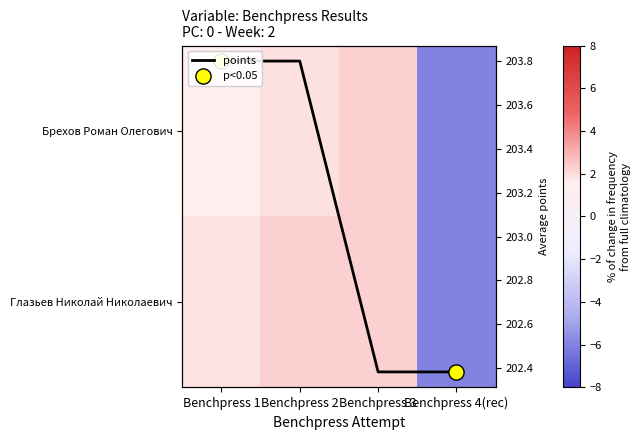

What is the difference between the highest and lowest values at Benchpress 1?

0.2